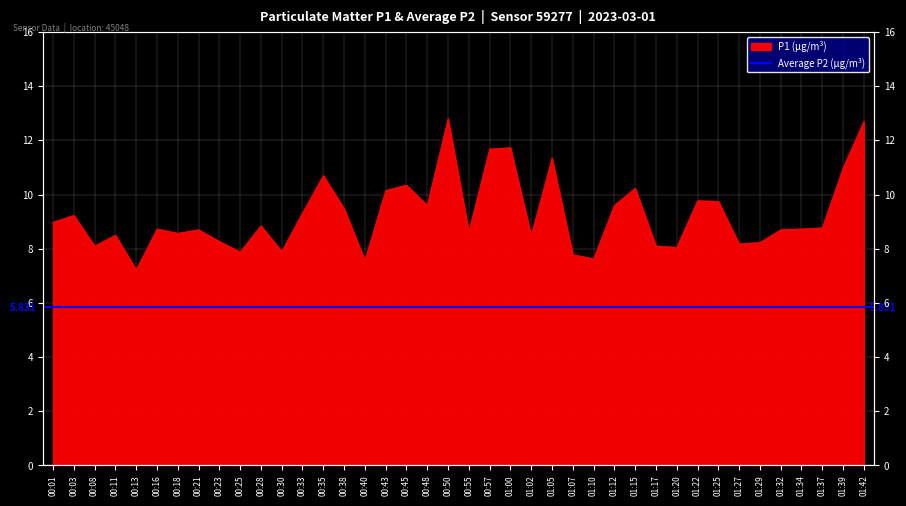

Reading left to right, extract all data points from this chart.

00:01=9.0	00:03=9.2	00:08=8.1	00:11=8.5	00:13=7.2	00:16=8.7	00:18=8.6	00:21=8.7	00:23=8.3	00:25=7.9	00:28=8.8	00:30=7.9	00:33=9.3	00:35=10.7	00:38=9.5	00:40=7.6	00:43=10.2	00:45=10.3	00:48=9.6	00:50=12.8	00:55=8.6	00:57=11.7	01:00=11.7	01:02=8.5	01:05=11.3	01:07=7.8	01:10=7.6	01:12=9.6	01:15=10.2	01:17=8.1	01:20=8.1	01:22=9.8	01:25=9.8	01:27=8.2	01:29=8.2	01:32=8.7	01:34=8.7	01:37=8.8	01:39=11.0	01:42=12.7